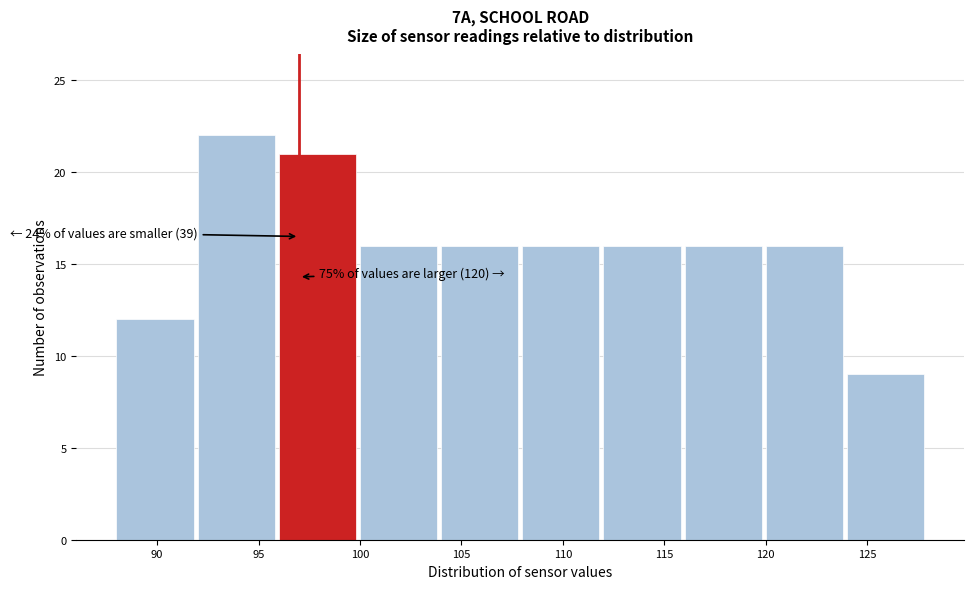

Which range on the x-axis has the tallest bar?

92 to 96